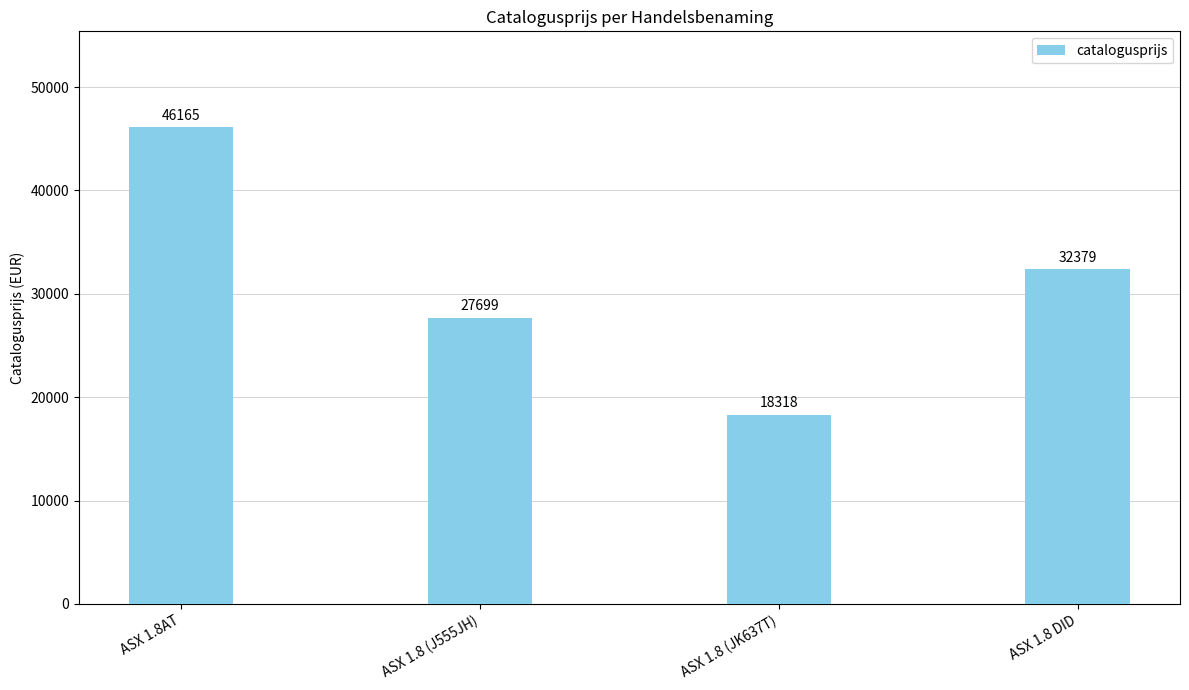

Count the number of data series in this chart.

1